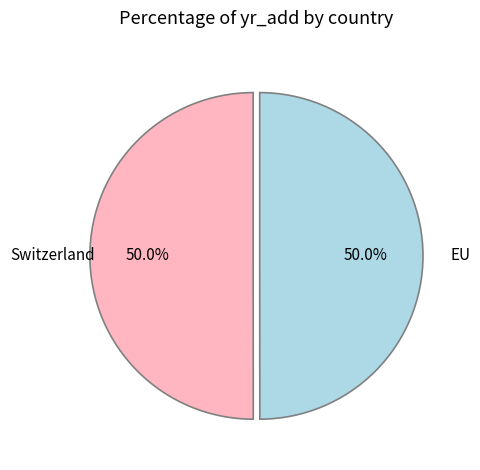

Which slice is the smallest?

EU